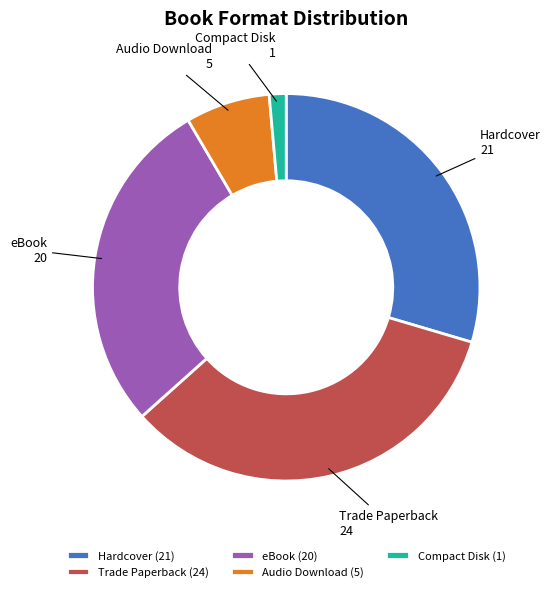

Between Trade Paperback and Hardcover, which is larger?

Trade Paperback